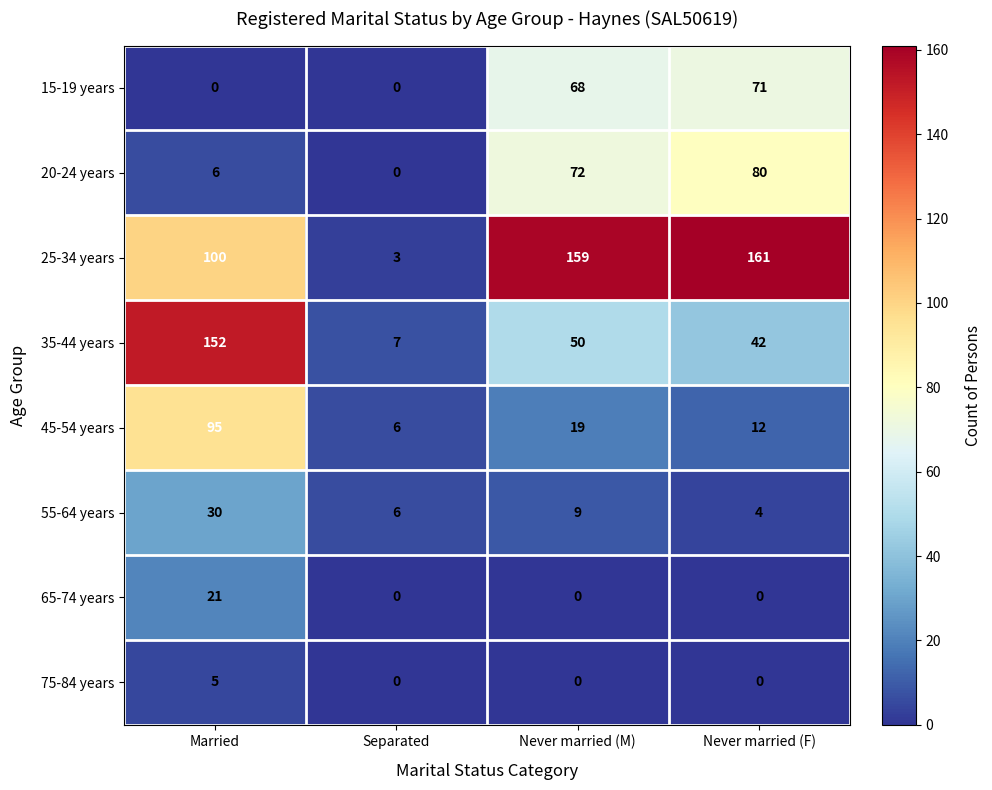

How many series are shown in this chart?

8